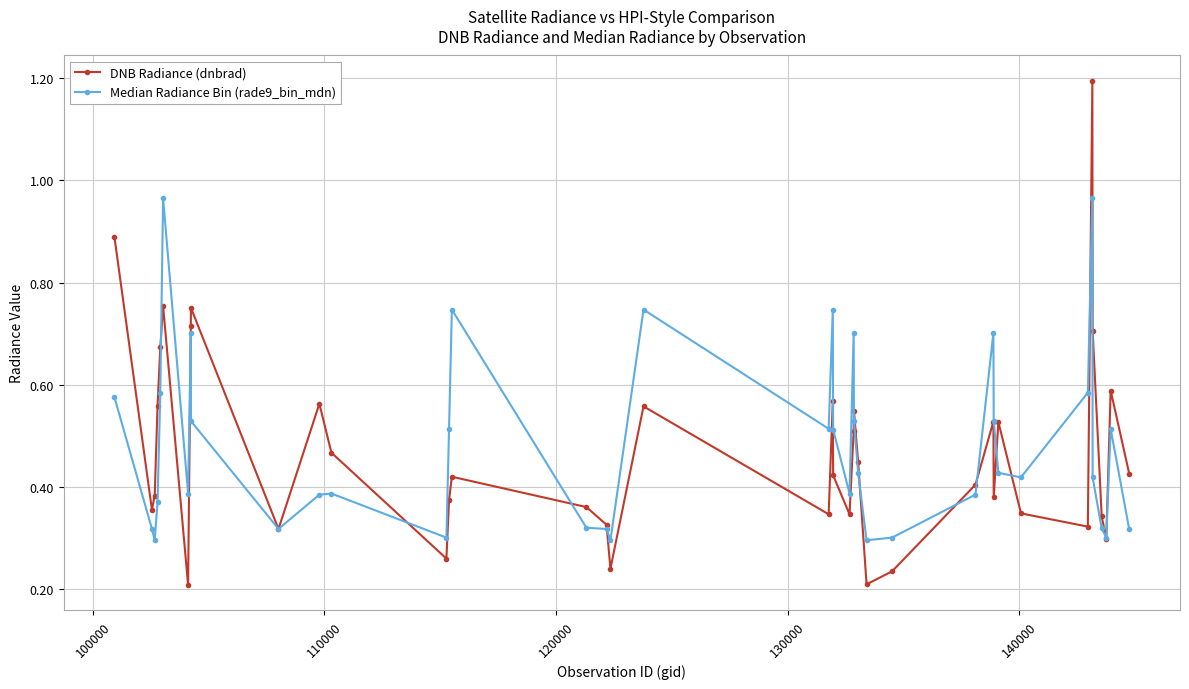

What is the greatest value displayed?

1.2